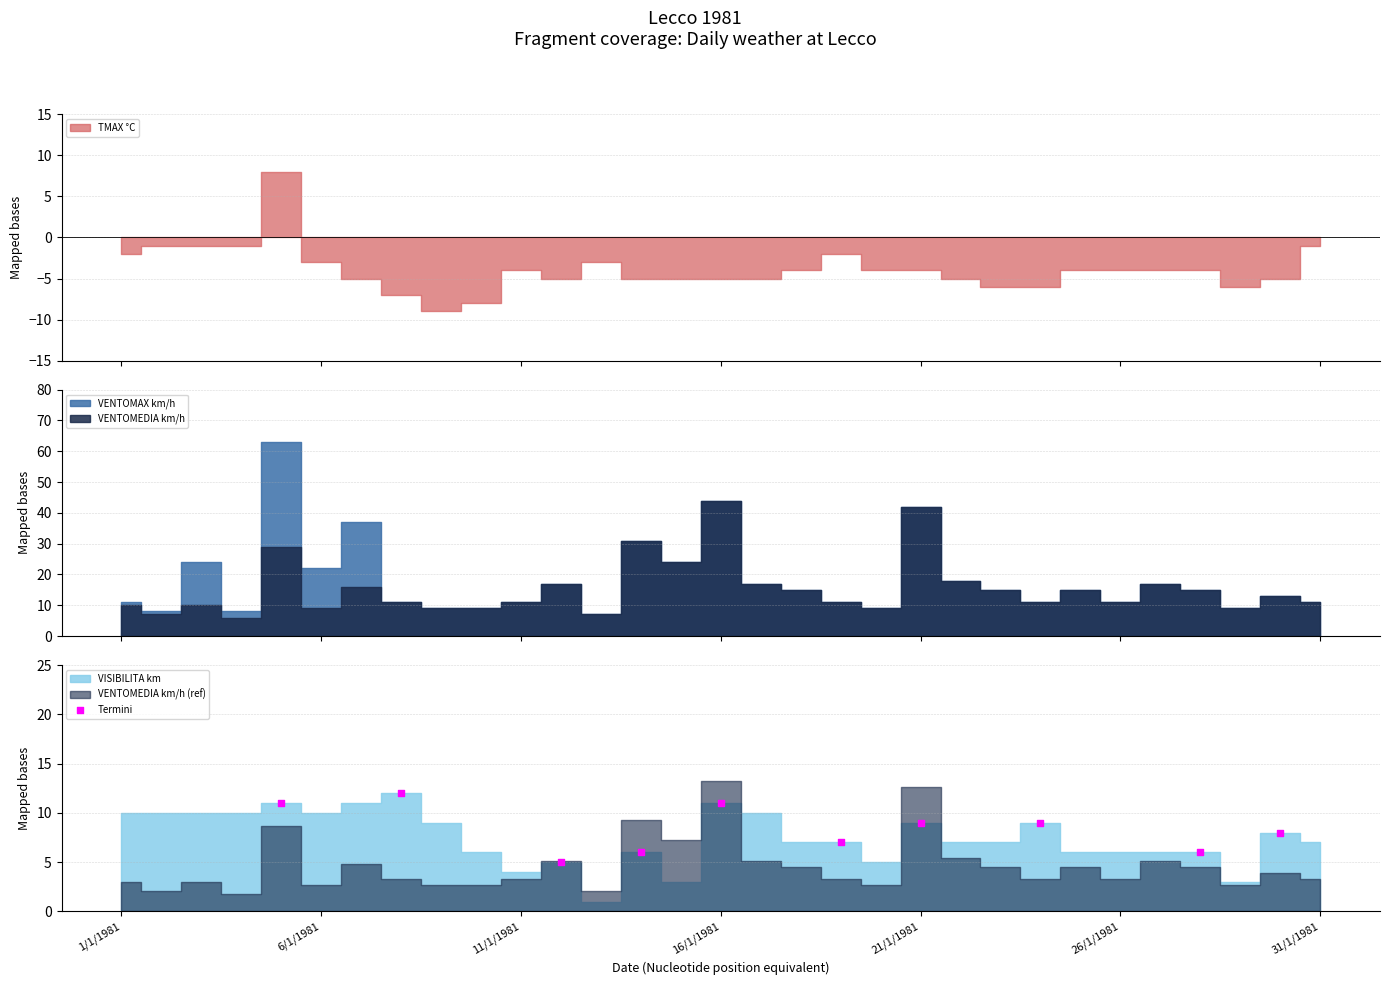

What is the ratio of the value at 26/1/1981 to the value at 6/1/1981?

0.6